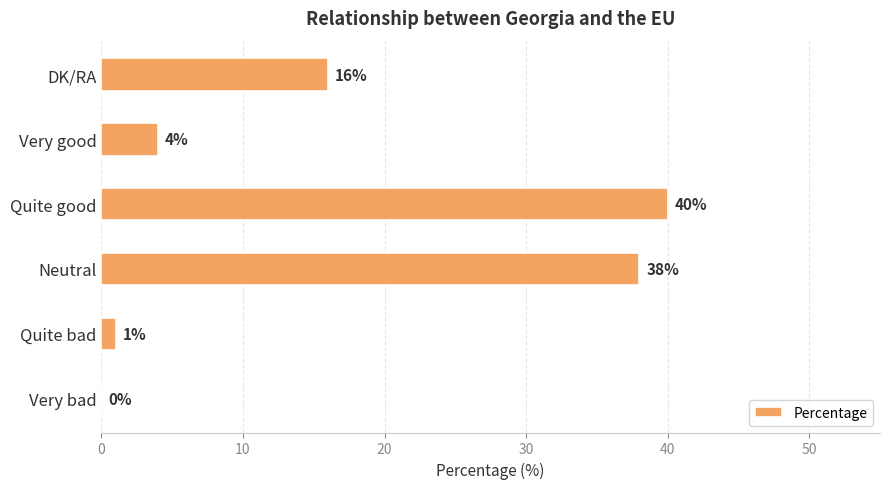

How many categories are shown in the chart?

6